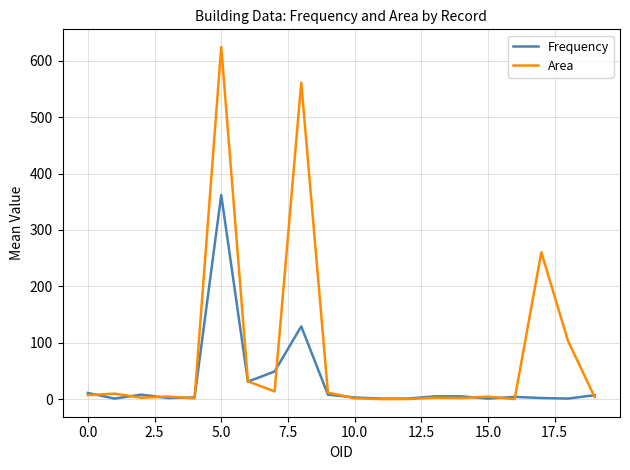

Does the chart display data point markers on the line(s)?

No